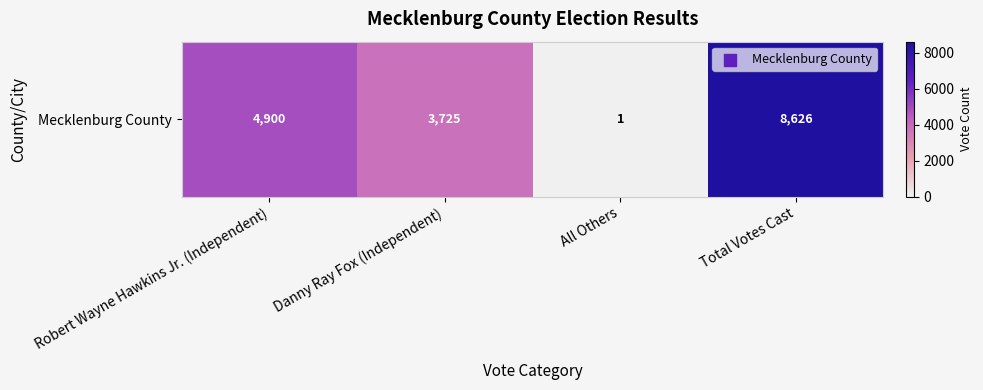

What is the greatest value displayed?

8626